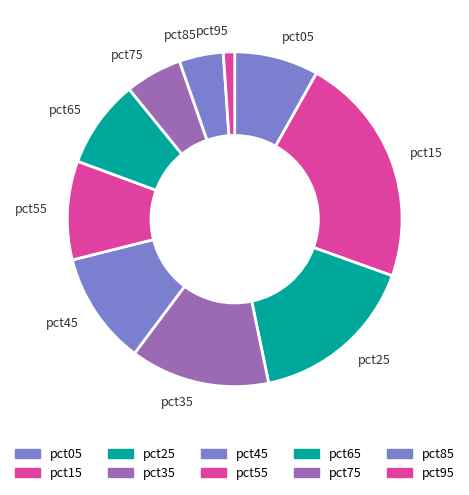

Which category has the smallest portion of the pie?

pct95